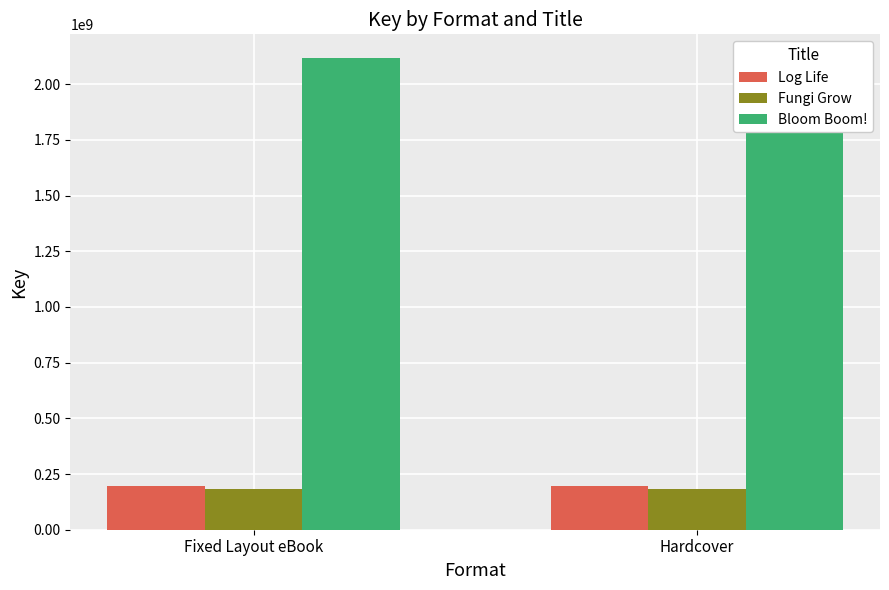

Between Fixed Layout eBook and Hardcover, which is larger?

Fixed Layout eBook